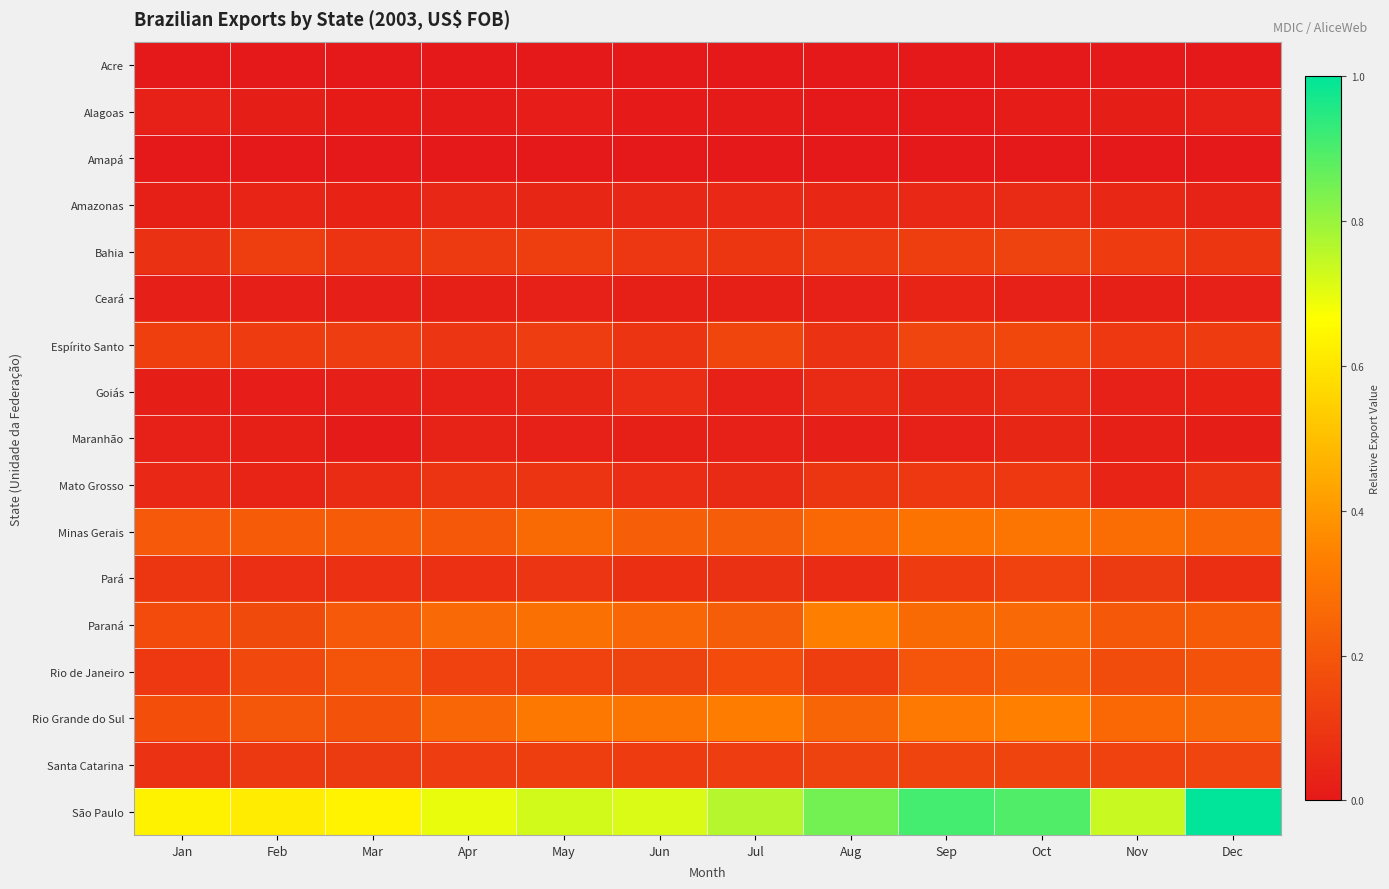

Reading left to right, transcribe all the data shown in this chart.

Acre: Jan=0.0	Feb=0.0	Mar=0.0	Apr=0.0	May=0.0	Jun=0.0	Jul=0.0	Aug=0.0	Sep=0.0	Oct=0.0	Nov=0.0	Dec=0.0
Alagoas: Jan=0.0	Feb=0.0	Mar=0.0	Apr=0.0	May=0.0	Jun=0.0	Jul=0.0	Aug=0.0	Sep=0.0	Oct=0.0	Nov=0.0	Dec=0.0
Amapá: Jan=0.0	Feb=0.0	Mar=0.0	Apr=0.0	May=0.0	Jun=0.0	Jul=0.0	Aug=0.0	Sep=0.0	Oct=0.0	Nov=0.0	Dec=0.0
Amazonas: Jan=0.0	Feb=0.0	Mar=0.0	Apr=0.0	May=0.0	Jun=0.0	Jul=0.1	Aug=0.0	Sep=0.1	Oct=0.1	Nov=0.0	Dec=0.0
Bahia: Jan=0.1	Feb=0.1	Mar=0.1	Apr=0.1	May=0.1	Jun=0.1	Jul=0.1	Aug=0.1	Sep=0.1	Oct=0.1	Nov=0.1	Dec=0.1
Ceará: Jan=0.0	Feb=0.0	Mar=0.0	Apr=0.0	May=0.0	Jun=0.0	Jul=0.0	Aug=0.0	Sep=0.0	Oct=0.0	Nov=0.0	Dec=0.0
Espírito Santo: Jan=0.1	Feb=0.1	Mar=0.1	Apr=0.1	May=0.1	Jun=0.1	Jul=0.1	Aug=0.1	Sep=0.1	Oct=0.2	Nov=0.1	Dec=0.1
Goiás: Jan=0.0	Feb=0.0	Mar=0.0	Apr=0.0	May=0.0	Jun=0.1	Jul=0.0	Aug=0.1	Sep=0.0	Oct=0.1	Nov=0.0	Dec=0.0
Maranhão: Jan=0.0	Feb=0.0	Mar=0.0	Apr=0.0	May=0.0	Jun=0.0	Jul=0.0	Aug=0.0	Sep=0.0	Oct=0.0	Nov=0.0	Dec=0.0
Mato Grosso: Jan=0.1	Feb=0.0	Mar=0.1	Apr=0.1	May=0.1	Jun=0.1	Jul=0.1	Aug=0.1	Sep=0.1	Oct=0.1	Nov=0.0	Dec=0.1
Minas Gerais: Jan=0.2	Feb=0.2	Mar=0.2	Apr=0.2	May=0.3	Jun=0.2	Jul=0.2	Aug=0.3	Sep=0.3	Oct=0.3	Nov=0.3	Dec=0.3
Pará: Jan=0.1	Feb=0.1	Mar=0.1	Apr=0.1	May=0.1	Jun=0.1	Jul=0.1	Aug=0.1	Sep=0.1	Oct=0.1	Nov=0.1	Dec=0.1
Paraná: Jan=0.2	Feb=0.2	Mar=0.2	Apr=0.3	May=0.3	Jun=0.3	Jul=0.2	Aug=0.3	Sep=0.3	Oct=0.3	Nov=0.2	Dec=0.2
Rio de Janeiro: Jan=0.1	Feb=0.2	Mar=0.2	Apr=0.1	May=0.1	Jun=0.1	Jul=0.2	Aug=0.1	Sep=0.2	Oct=0.2	Nov=0.2	Dec=0.2
Rio Grande do Sul: Jan=0.2	Feb=0.2	Mar=0.2	Apr=0.3	May=0.3	Jun=0.3	Jul=0.3	Aug=0.2	Sep=0.3	Oct=0.3	Nov=0.3	Dec=0.3
Santa Catarina: Jan=0.1	Feb=0.1	Mar=0.1	Apr=0.1	May=0.1	Jun=0.1	Jul=0.1	Aug=0.1	Sep=0.1	Oct=0.1	Nov=0.1	Dec=0.1
São Paulo: Jan=0.6	Feb=0.6	Mar=0.6	Apr=0.7	May=0.7	Jun=0.7	Jul=0.8	Aug=0.8	Sep=0.9	Oct=0.9	Nov=0.7	Dec=1.0